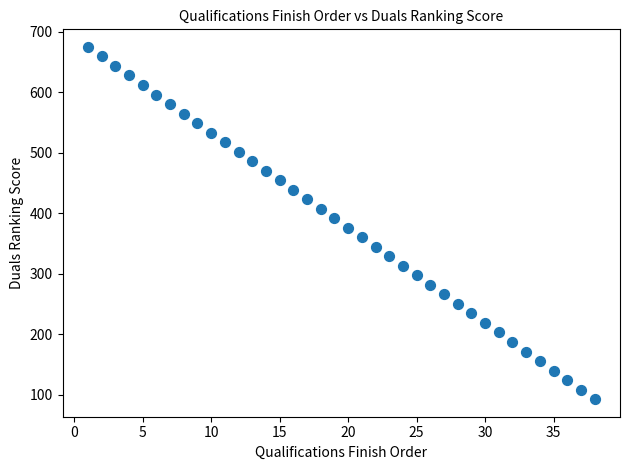

What is the range of Y values (max minus min)?

582.1